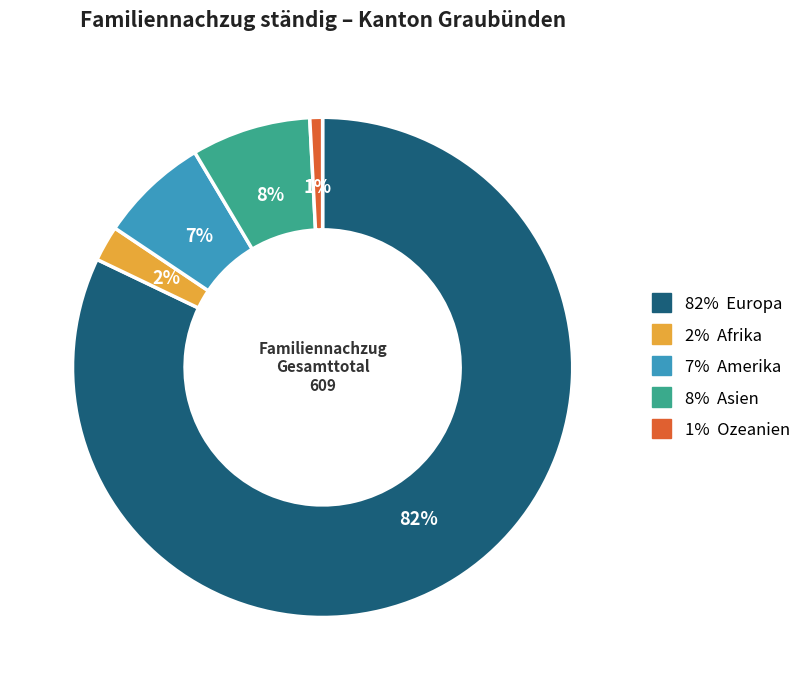

Is there a majority slice in this chart?

Yes